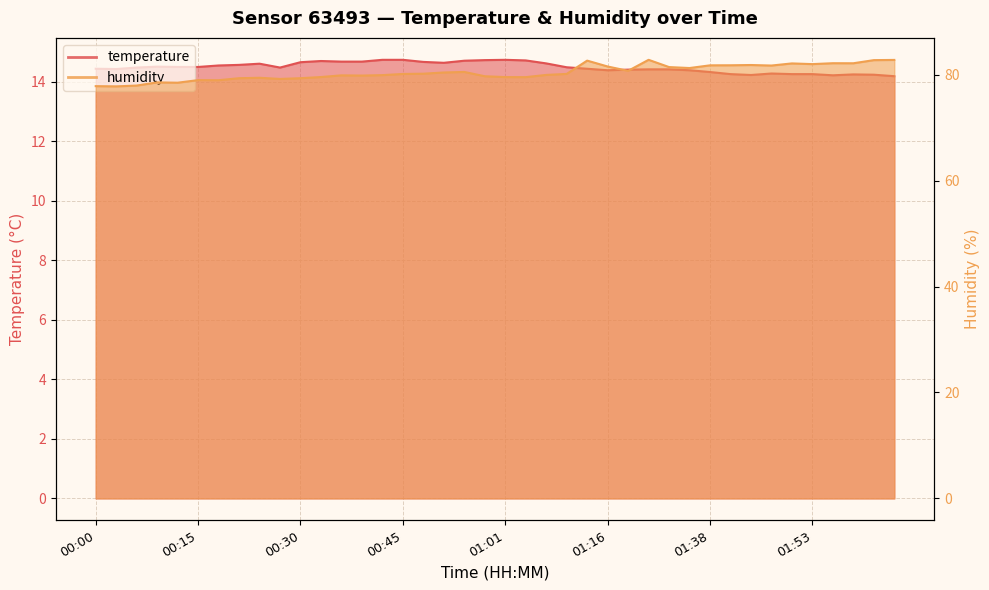

Which category has the lowest value in the humidity series?

00:03